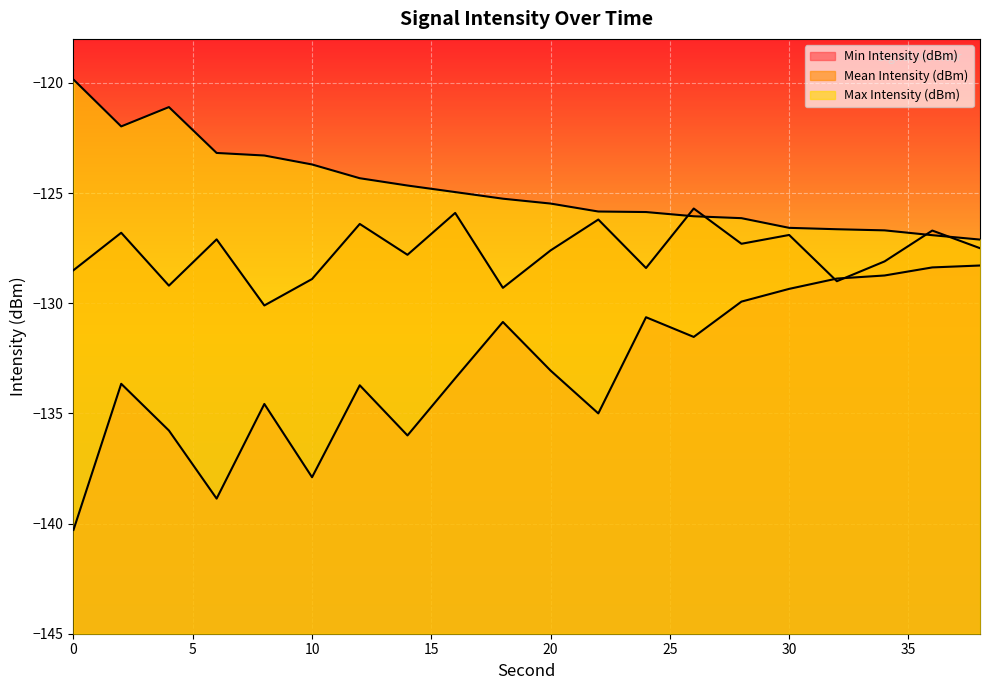

Which category has the highest value in the Min Intensity (dBm) series?

38